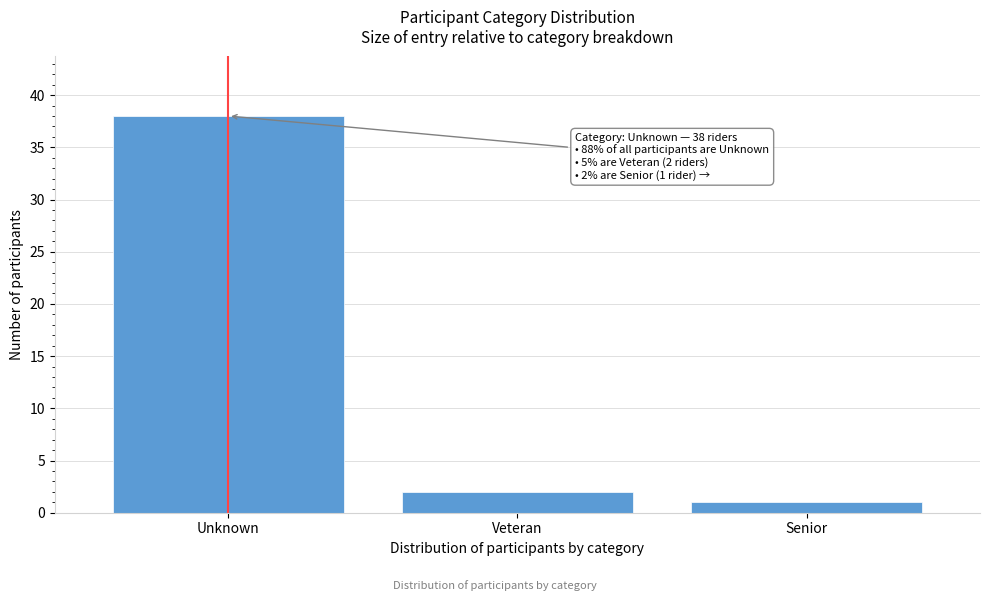

Reading left to right, transcribe all the data shown in this chart.

Unknown=38	Veteran=2	Senior=1